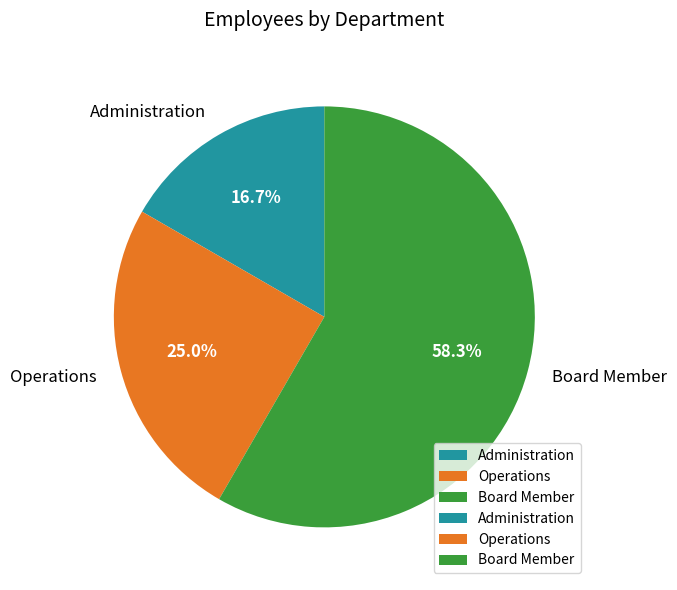

True or false: Administration accounts for 31% of the total.

False